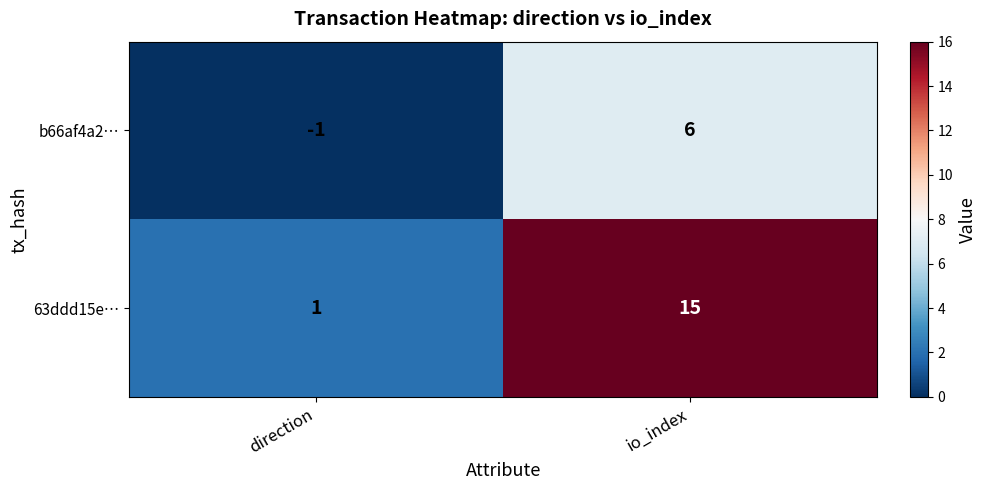

What is the sum of the 63ddd15e… values at io_index and direction?

16